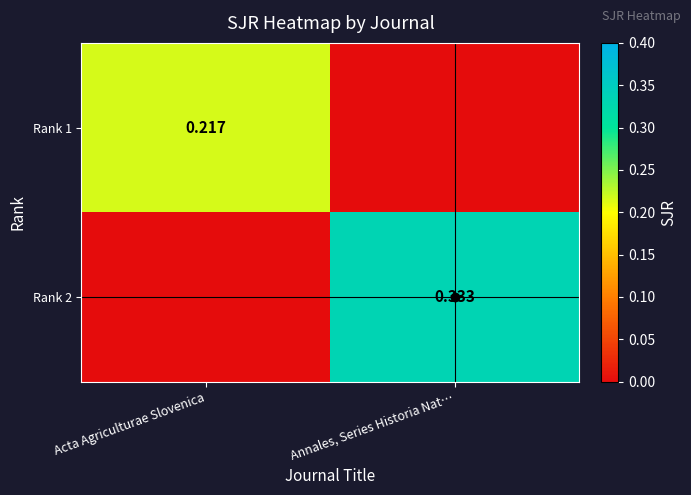

What is the difference between the maximum and minimum values in the Rank 2 series?

0.3